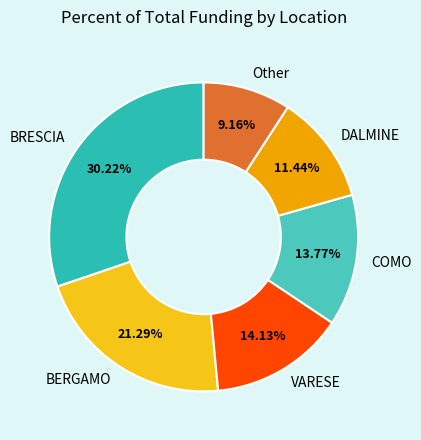

Does BERGAMO account for over 50% of the chart?

No